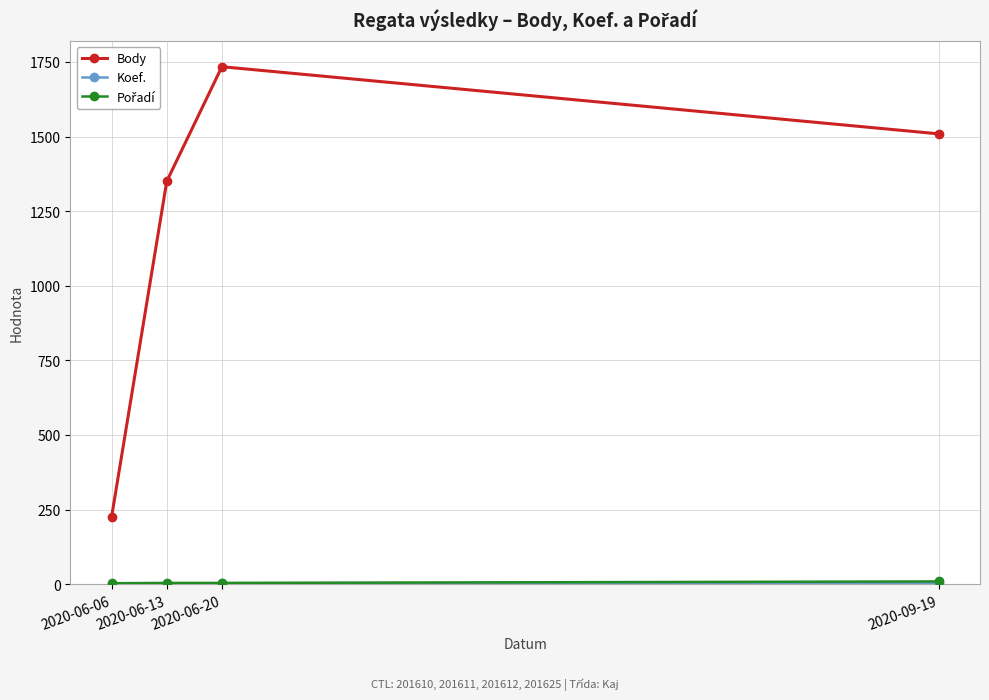

At which category does the chart reach its peak across all series?

2020-06-20